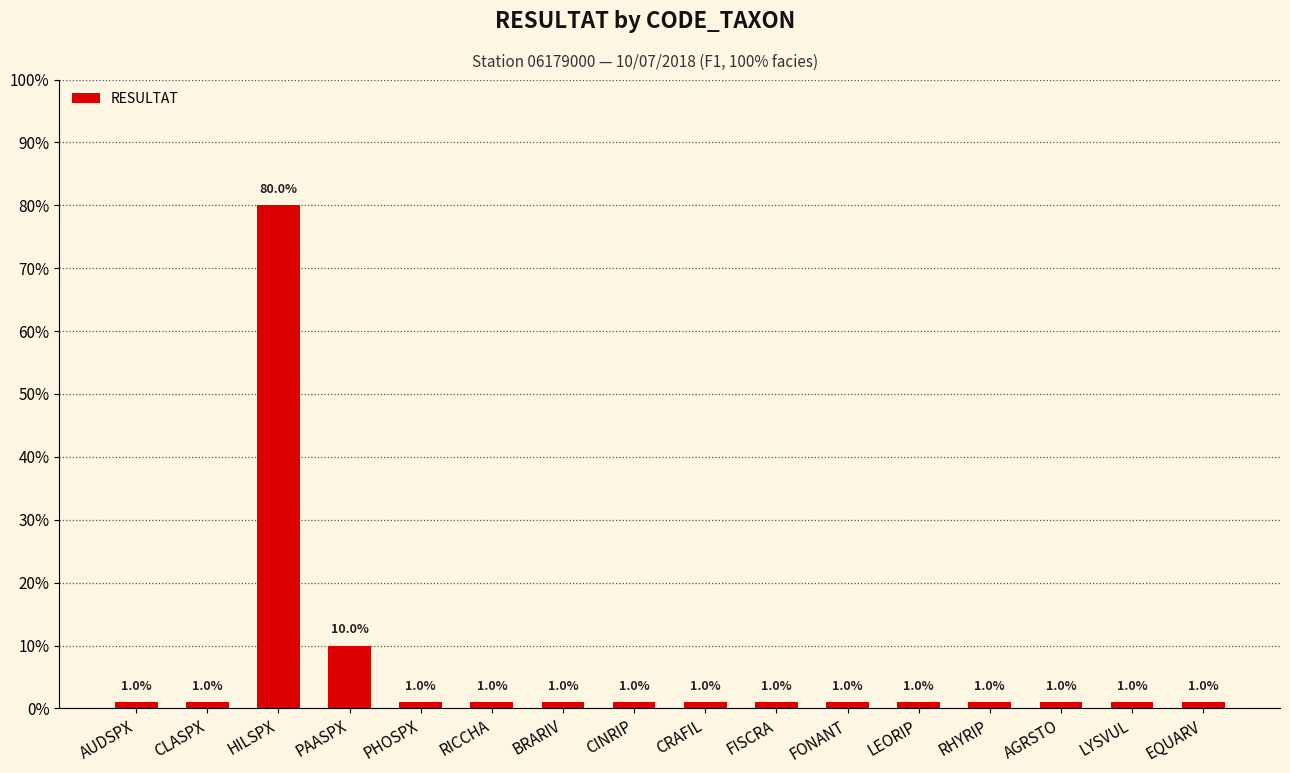

Does the chart contain any negative values?

No